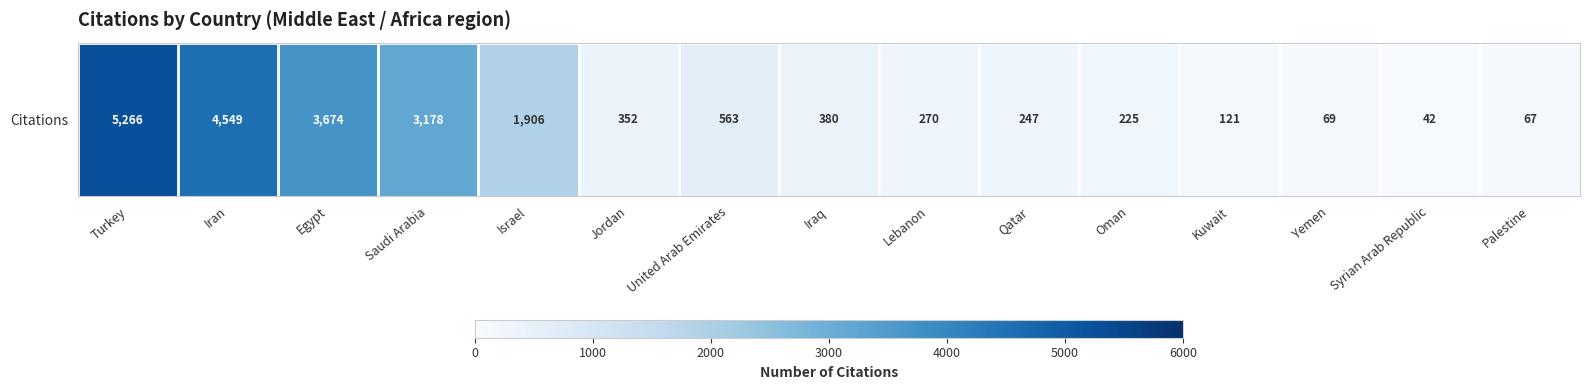

What is the sum of all values?

20909